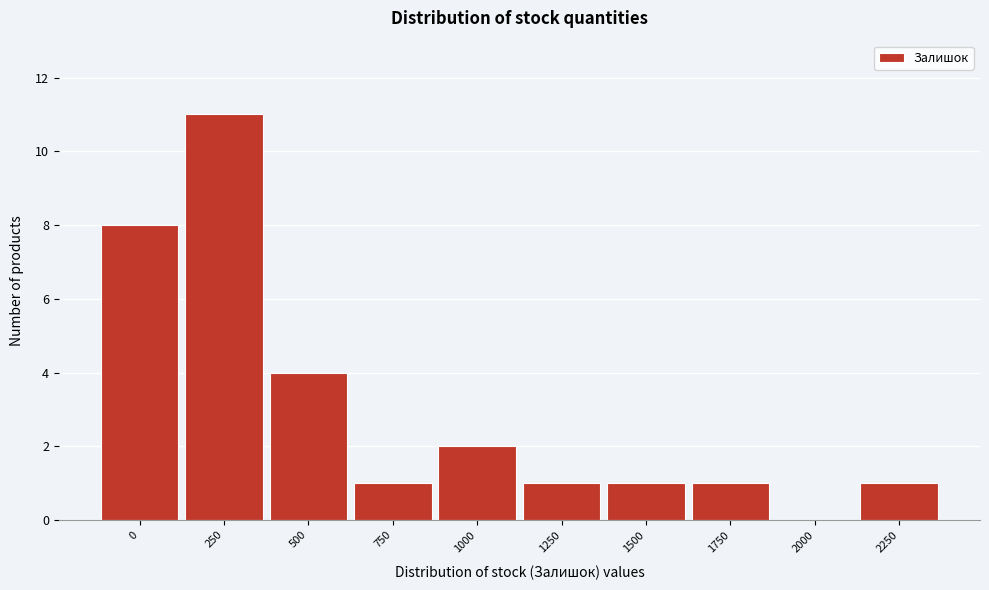

Reading left to right, list all the values displayed in this chart.

0=8	250=11	500=4	750=1	1000=2	1250=1	1500=1	1750=1	2000=0	2250=1